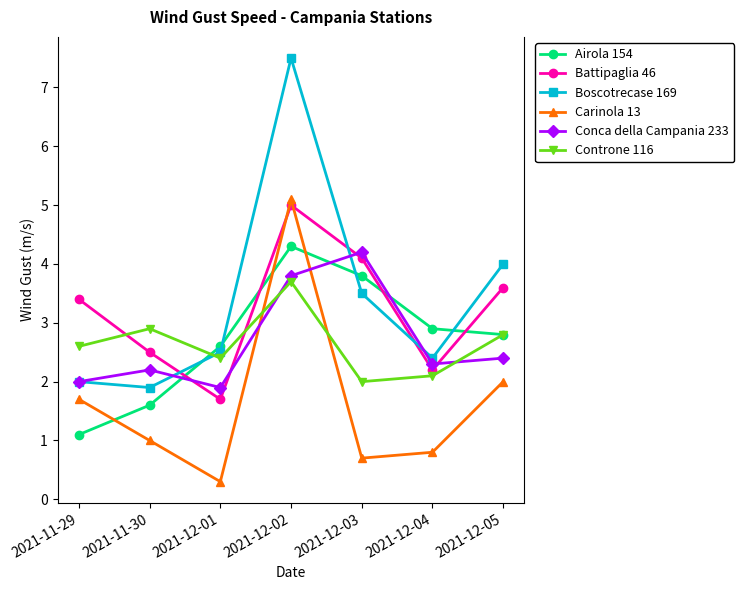

Reading left to right, what are all the values shown in this chart?

Airola 154: 2021-11-29=1.1	2021-11-30=1.6	2021-12-01=2.6	2021-12-02=4.3	2021-12-03=3.8	2021-12-04=2.9	2021-12-05=2.8
Battipaglia 46: 2021-11-29=3.4	2021-11-30=2.5	2021-12-01=1.7	2021-12-02=5.0	2021-12-03=4.1	2021-12-04=2.2	2021-12-05=3.6
Boscotrecase 169: 2021-11-29=2.0	2021-11-30=1.9	2021-12-01=2.5	2021-12-02=7.5	2021-12-03=3.5	2021-12-04=2.4	2021-12-05=4.0
Carinola 13: 2021-11-29=1.7	2021-11-30=1.0	2021-12-01=0.3	2021-12-02=5.1	2021-12-03=0.7	2021-12-04=0.8	2021-12-05=2.0
Conca della Campania 233: 2021-11-29=2.0	2021-11-30=2.2	2021-12-01=1.9	2021-12-02=3.8	2021-12-03=4.2	2021-12-04=2.3	2021-12-05=2.4
Controne 116: 2021-11-29=2.6	2021-11-30=2.9	2021-12-01=2.4	2021-12-02=3.7	2021-12-03=2.0	2021-12-04=2.1	2021-12-05=2.8